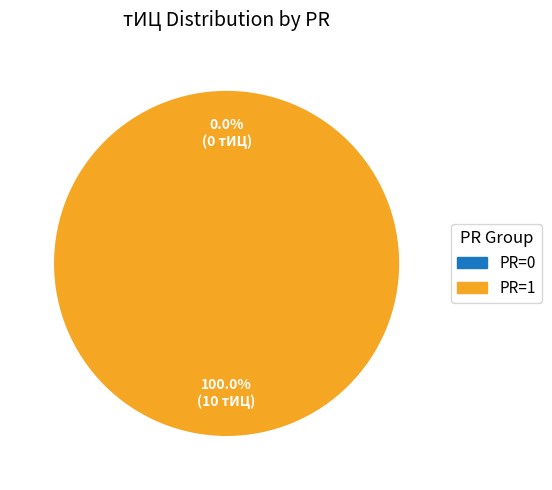

Is it true that PR=0 (2012-01-30) is 1% of the pie?

False